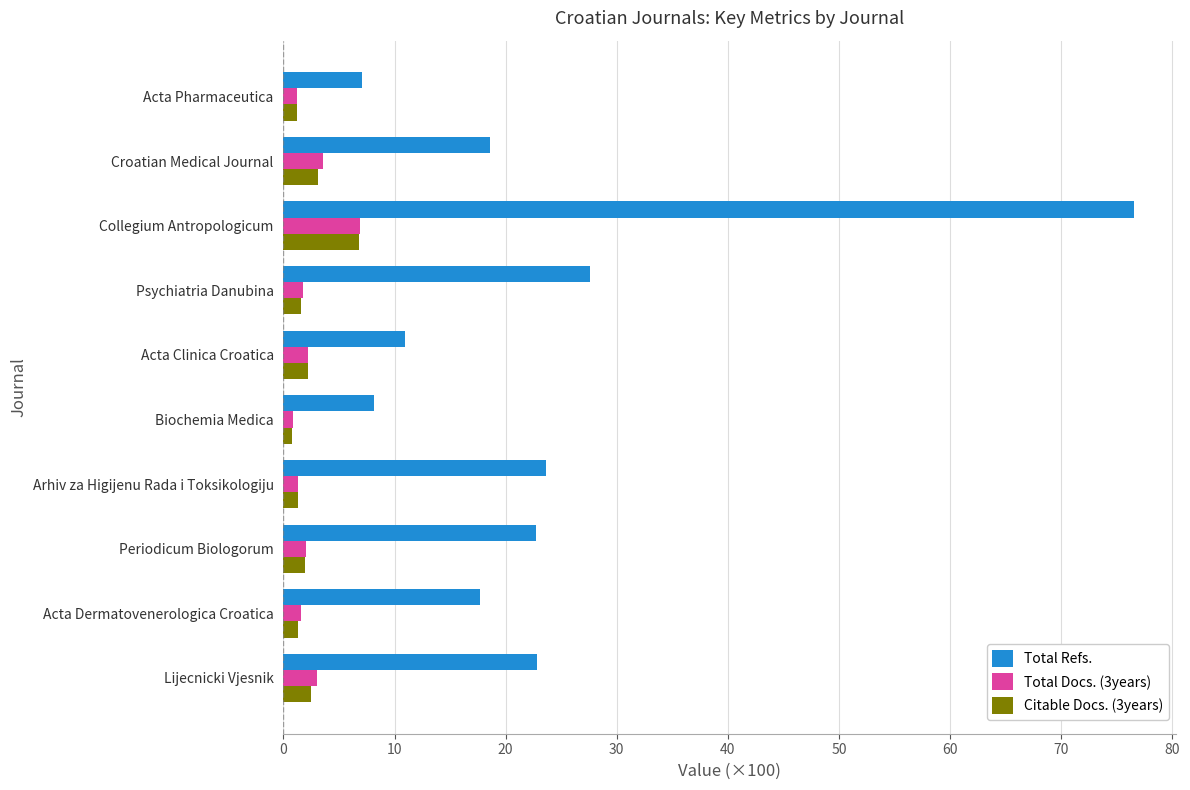

The Total Docs. (3years) series shows 6.9 at Collegium Antropologicum. True or false?

True